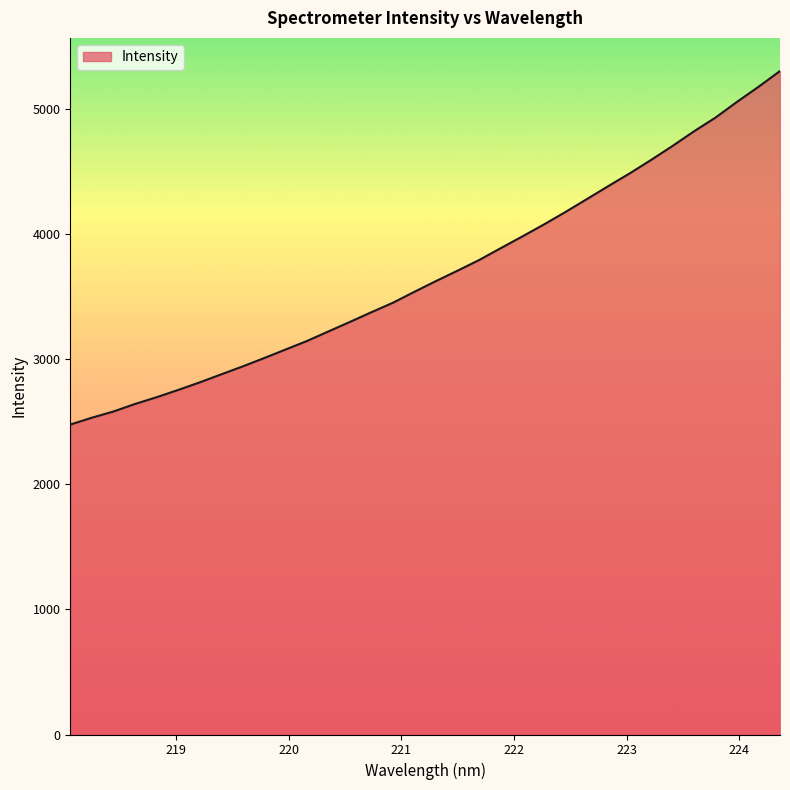

What is the maximum value shown in the chart?

5307.2